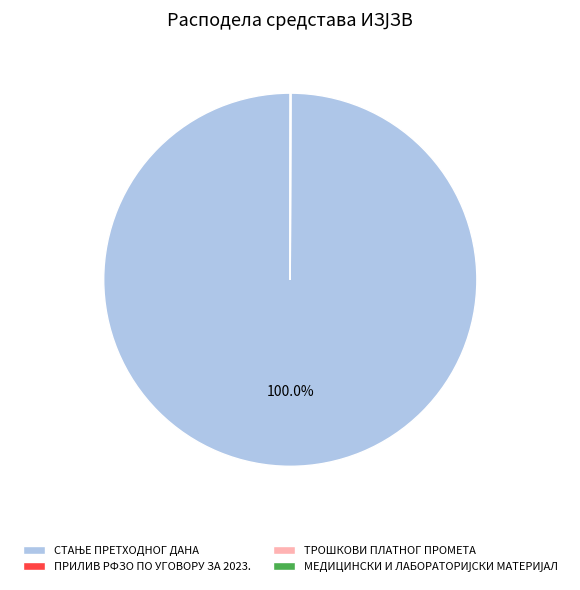

Does any single category account for the majority?

Yes